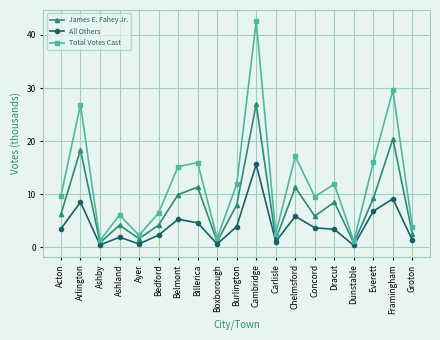

What is the maximum value for All Others?

15.6